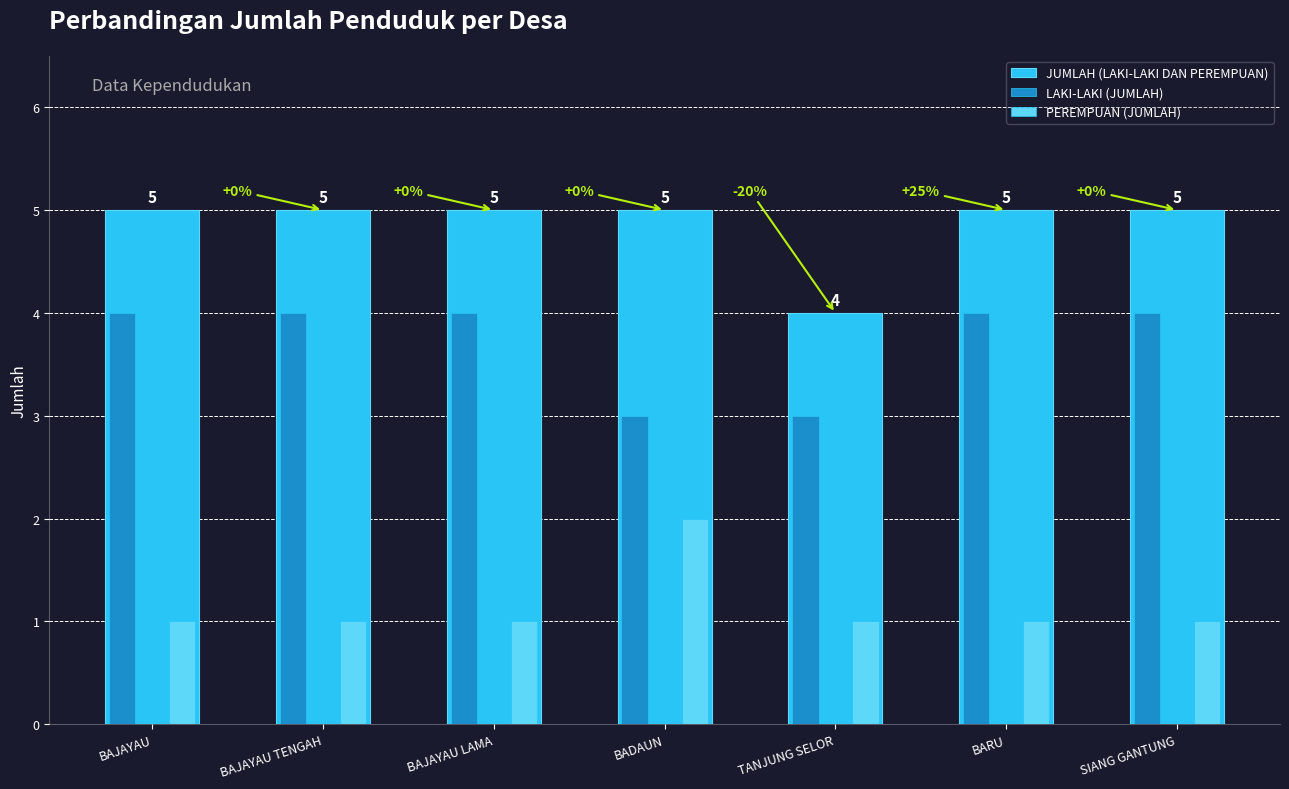

Rank the series by their average value, from highest to lowest.

JUMLAH (LAKI-LAKI DAN PEREMPUAN), LAKI-LAKI (JUMLAH), PEREMPUAN (JUMLAH)